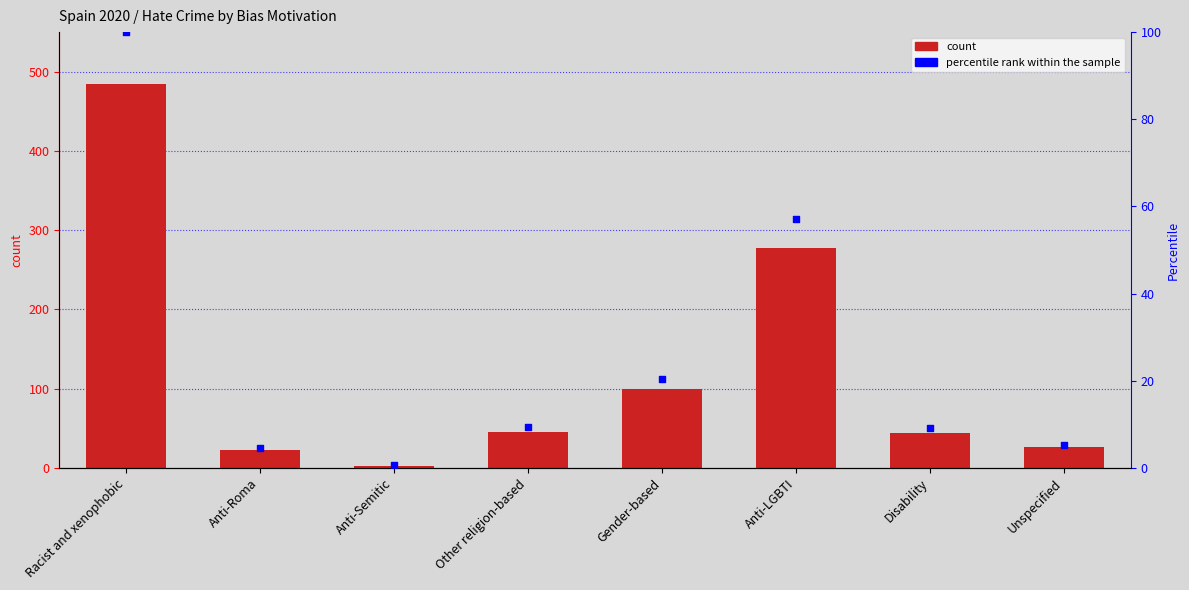

Which series has the largest total across all categories?

Recorded by Police